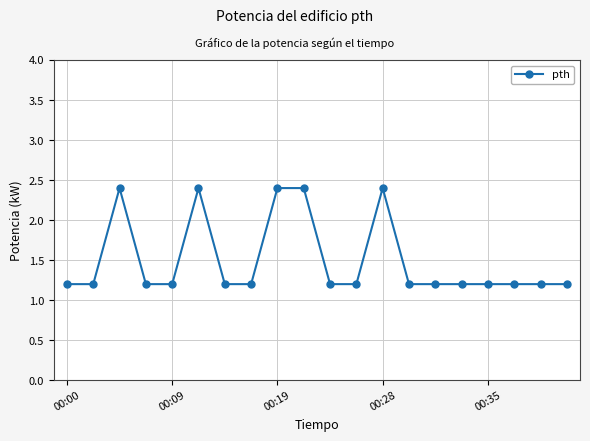

Count the values in the range 1 to 2.

15